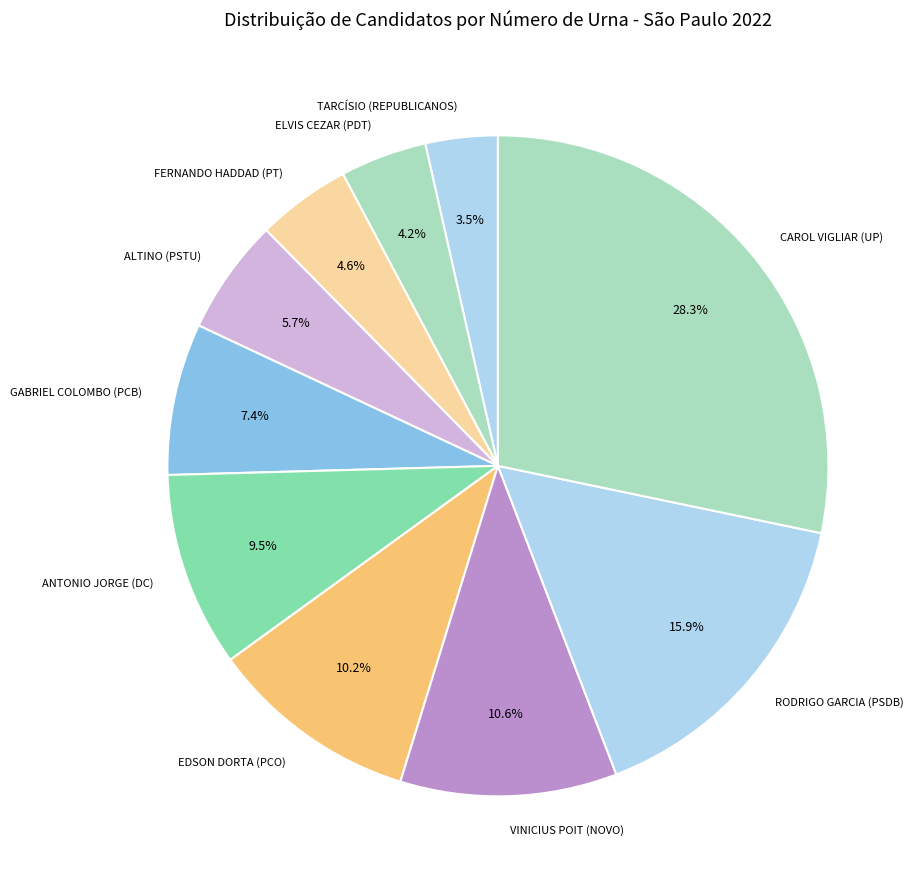

True or false: ANTONIO JORGE (DC) accounts for 1% of the total.

False